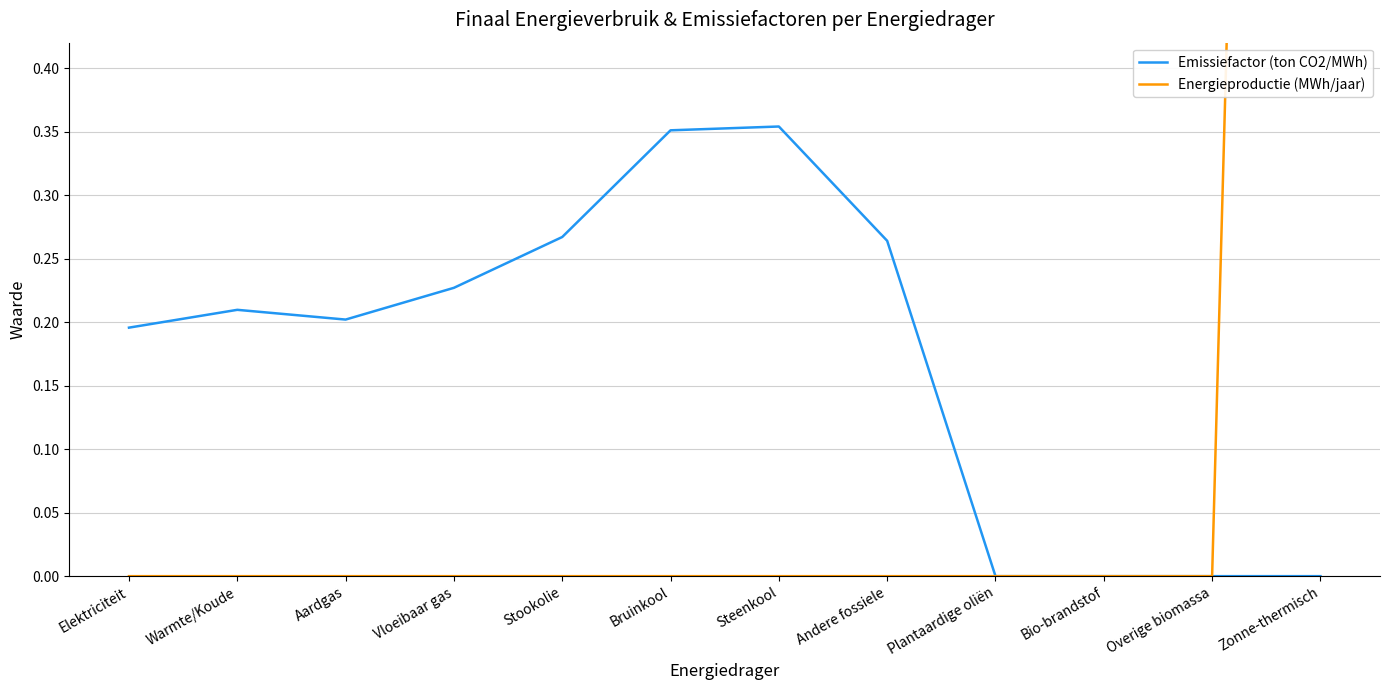

List the series in order of their peak value, lowest first.

Emissiefactor (ton CO2/MWh), Energieproductie (MWh/jaar)